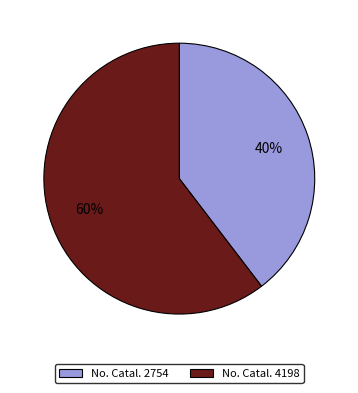

Rank the categories by value from highest to lowest.

4198, 2754